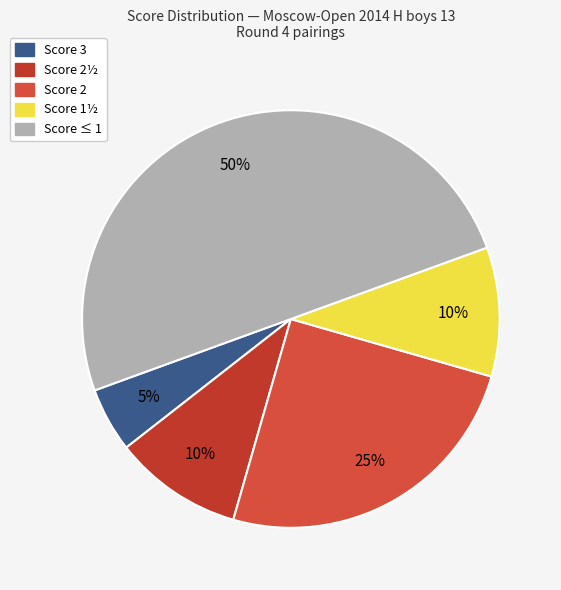

How many segments does this pie chart have?

5